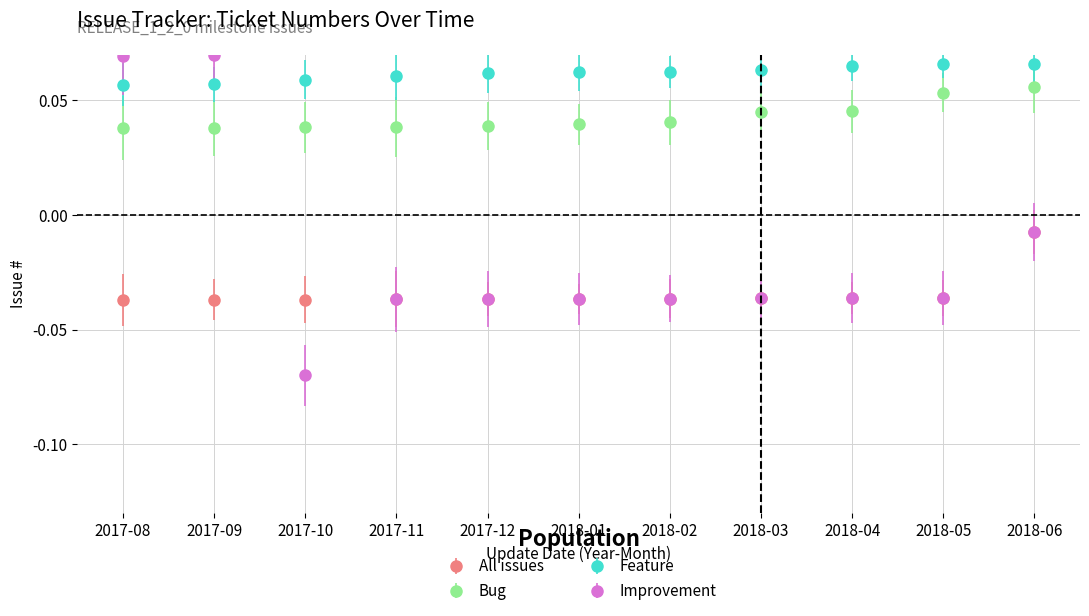

Where is All issues nearest to the value 0?

2018-06